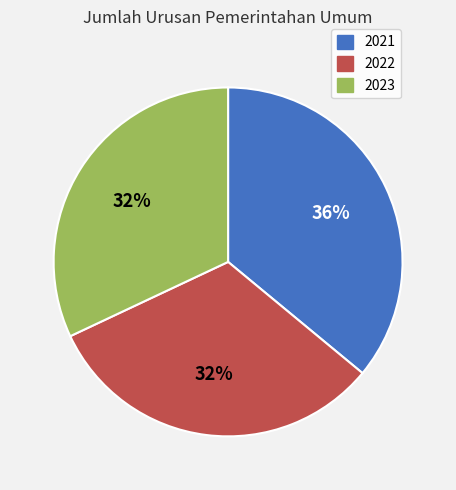

Combined, do 2021 and 2022 account for over 50%?

Yes